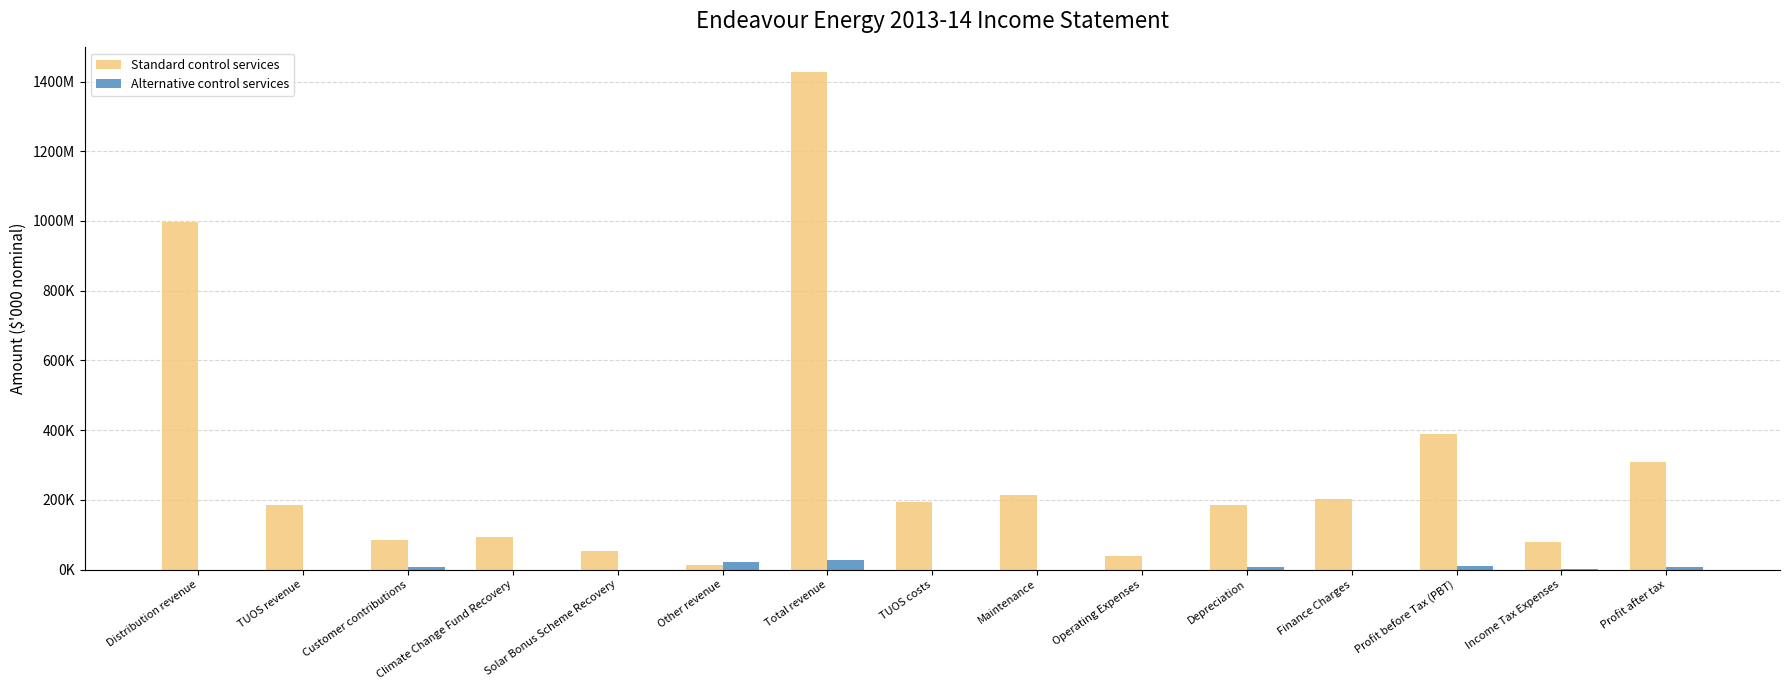

Rank the series by their average value, from lowest to highest.

Alternative control services, Standard control services